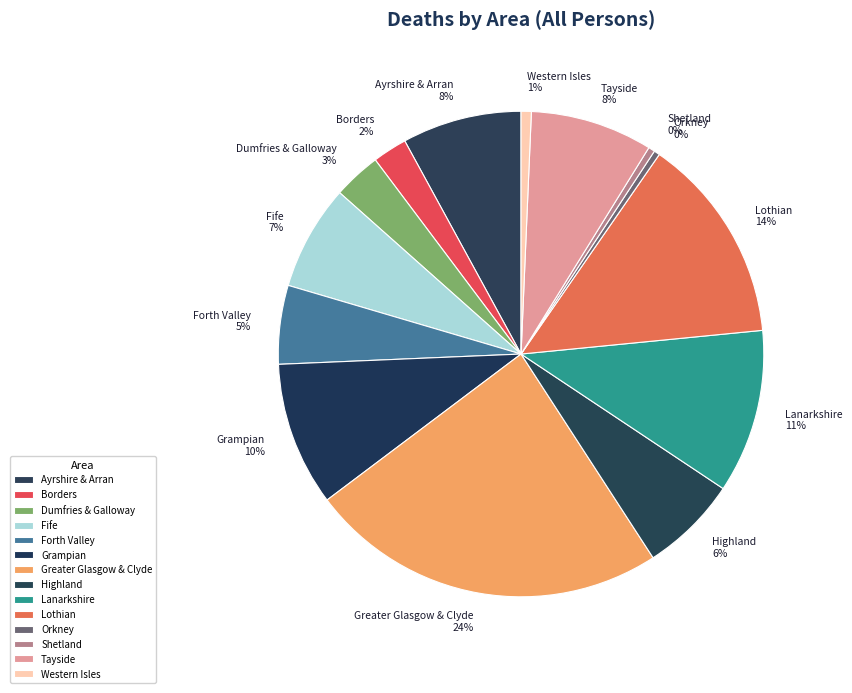

Which category has the biggest portion of the pie?

Greater Glasgow & Clyde